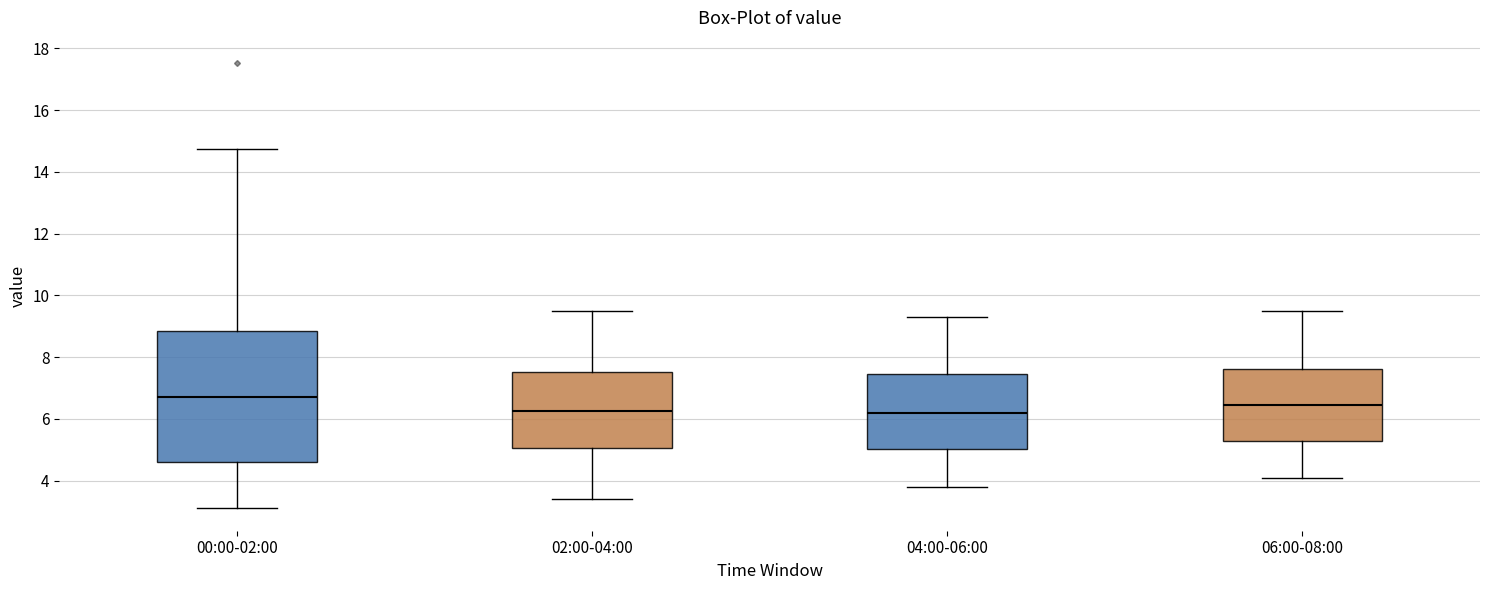

Reading left to right, read every box against the y-axis: the position of its median line, the range the box covers, and the ends of its whiskers. The values are not printed on the chart, so give them approximately, as read against the axis.

00:00-02:00: median 6.8, box 4.6 to 8.8, whiskers 3.2 to 14.8
02:00-04:00: median 6.2, box 5.0 to 7.6, whiskers 3.4 to 9.6
04:00-06:00: median 6.2, box 5.0 to 7.4, whiskers 3.8 to 9.4
06:00-08:00: median 6.4, box 5.2 to 7.6, whiskers 4.2 to 9.6